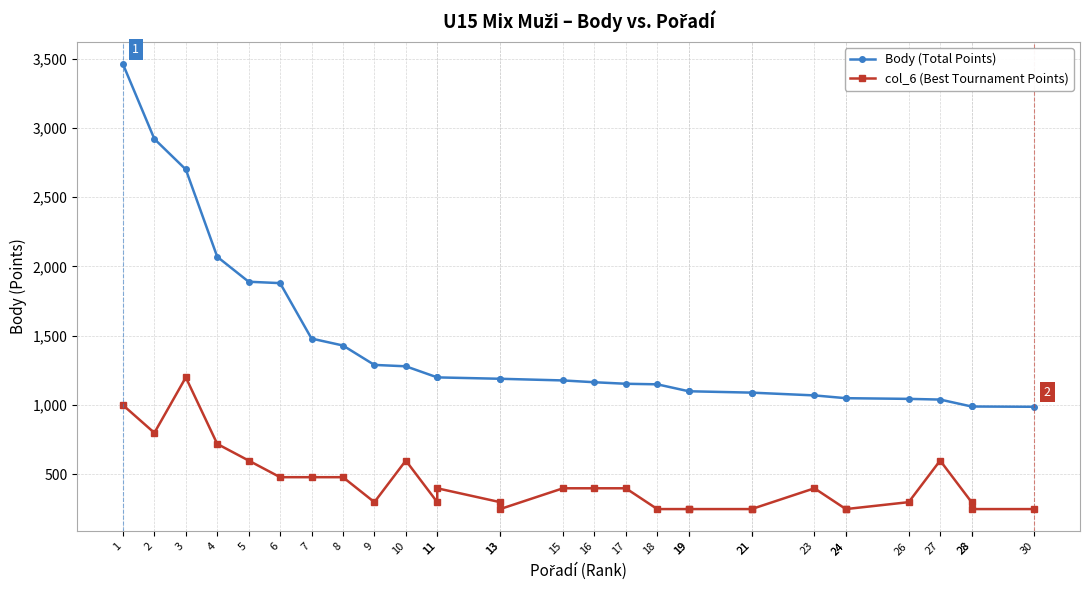

What is the value of the col_6 (Best Tournament Points) point at the 19th from the left?

250